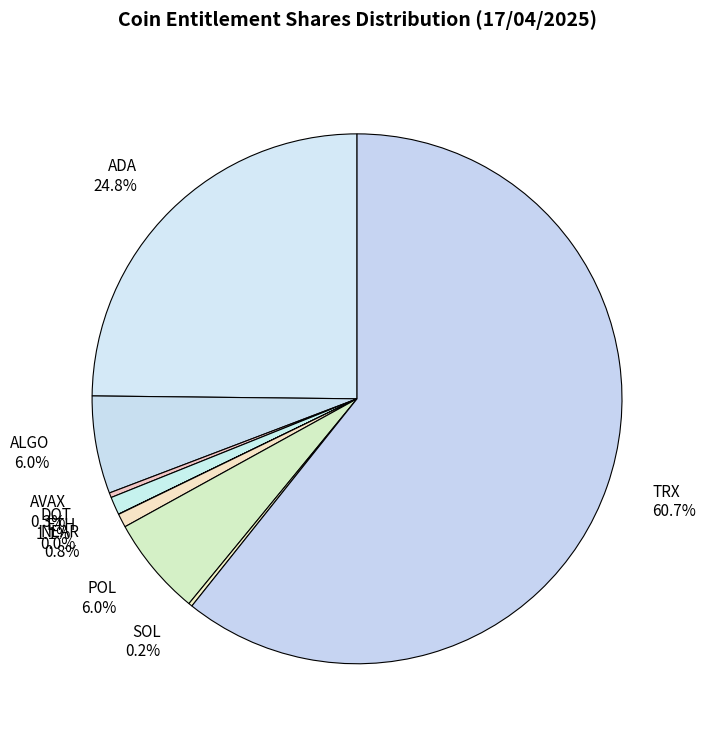

Which slice is the largest?

TRX